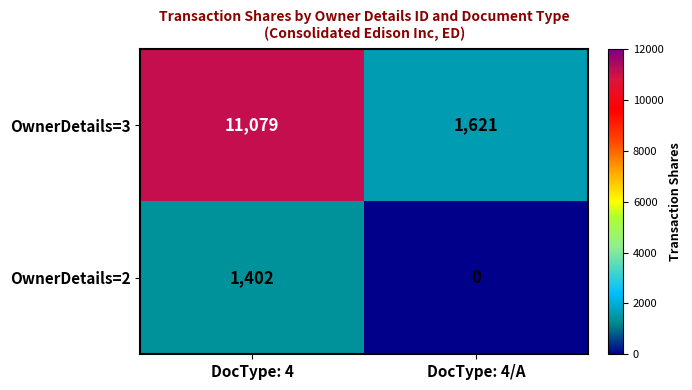

How many values in the OwnerDetails=2 series are below 1402?

1